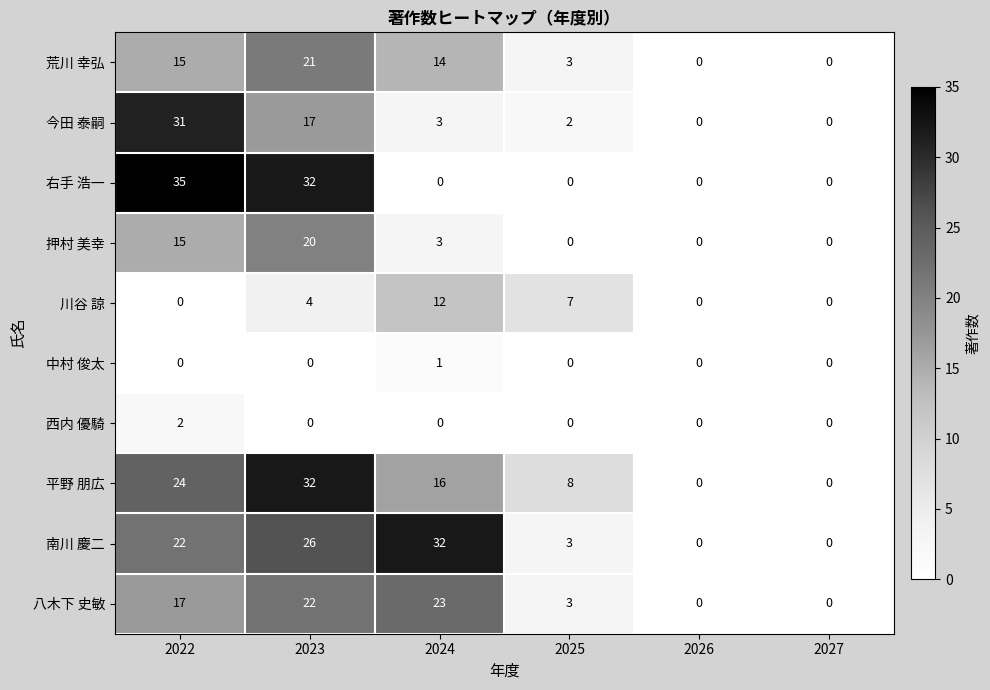

Which series has the largest range (max minus min)?

右手 浩一